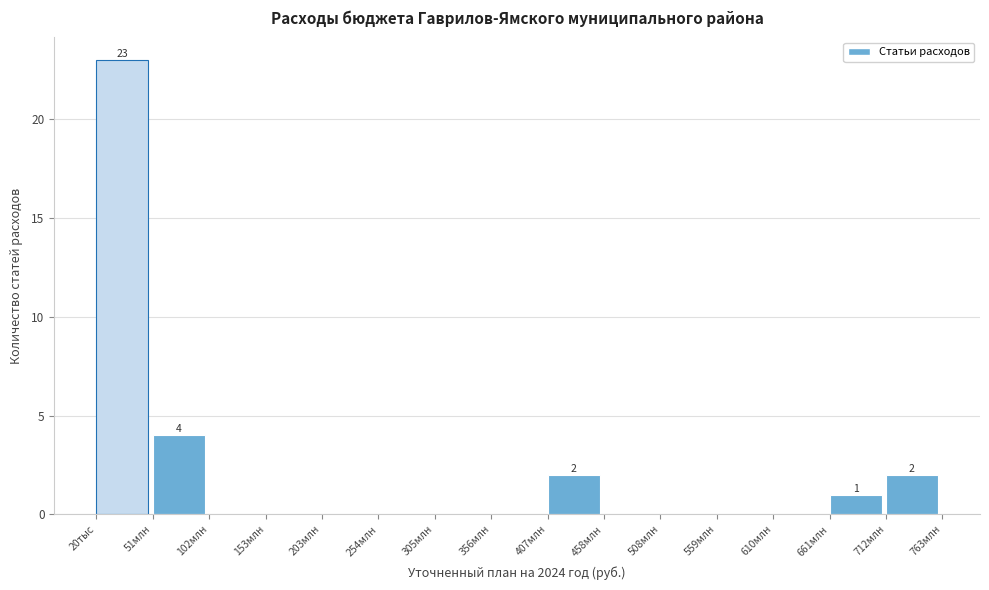

Reading right to left, extract all data points from this chart.

712млн=2	661млн=1	610млн=0	559млн=0	508млн=0	458млн=0	407млн=2	356млн=0	305млн=0	254млн=0	203млн=0	153млн=0	102млн=0	51млн=4	20тыс=23